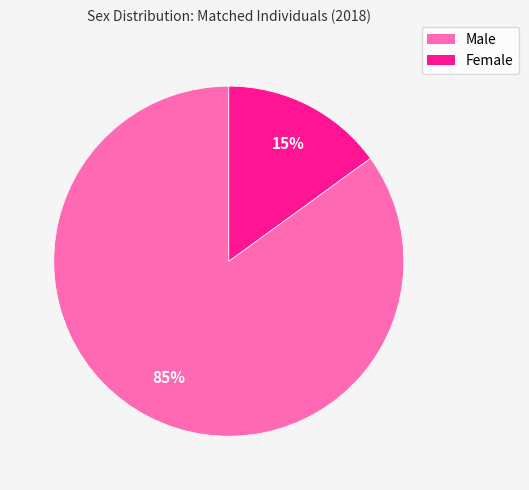

To the nearest percent, what percentage of the pie is Female?

15%